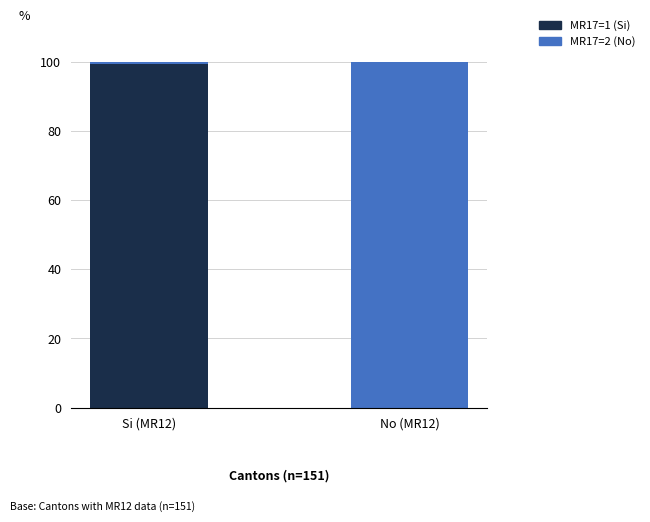

What is the maximum value for MR17=1 (Si)?

99.3